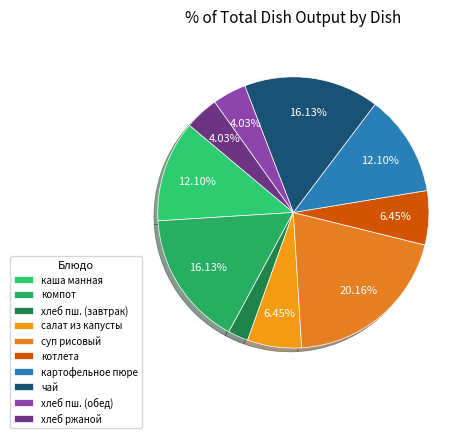

How many slices are in this pie chart?

10